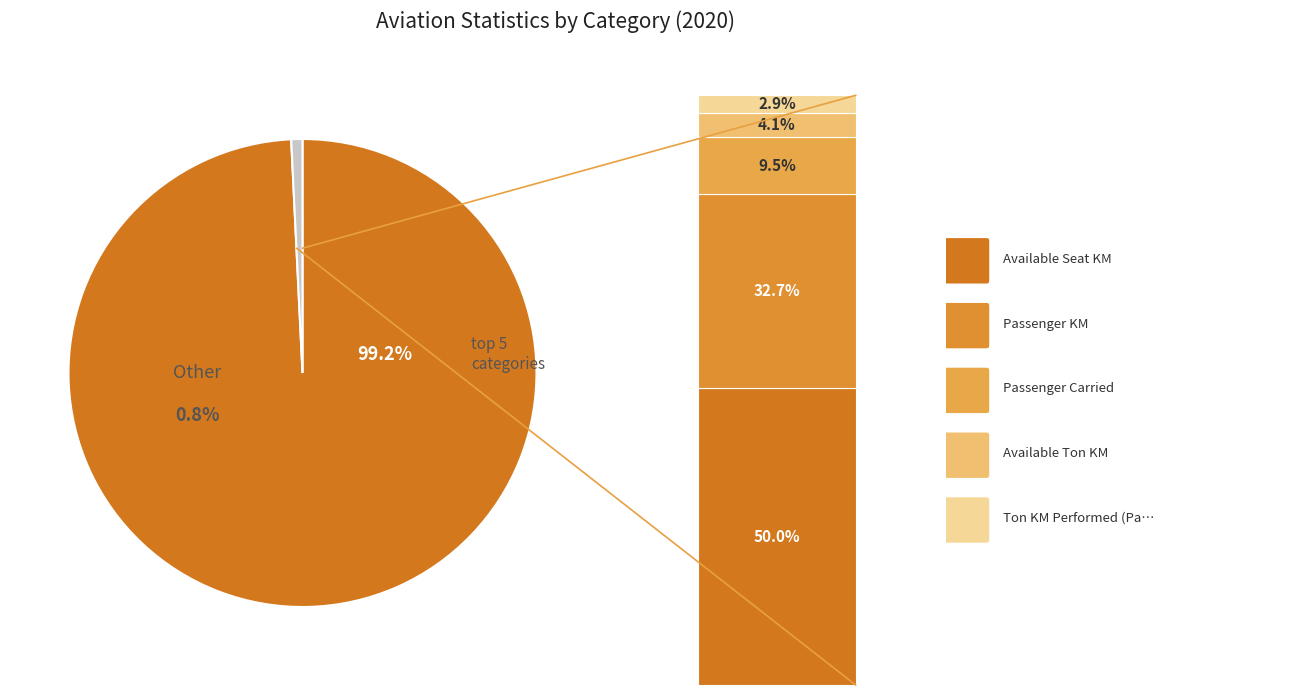

To the nearest percent, what is the difference between the Available Ton KM and Ton KM Performed (Passenger) slice percentages?

1%